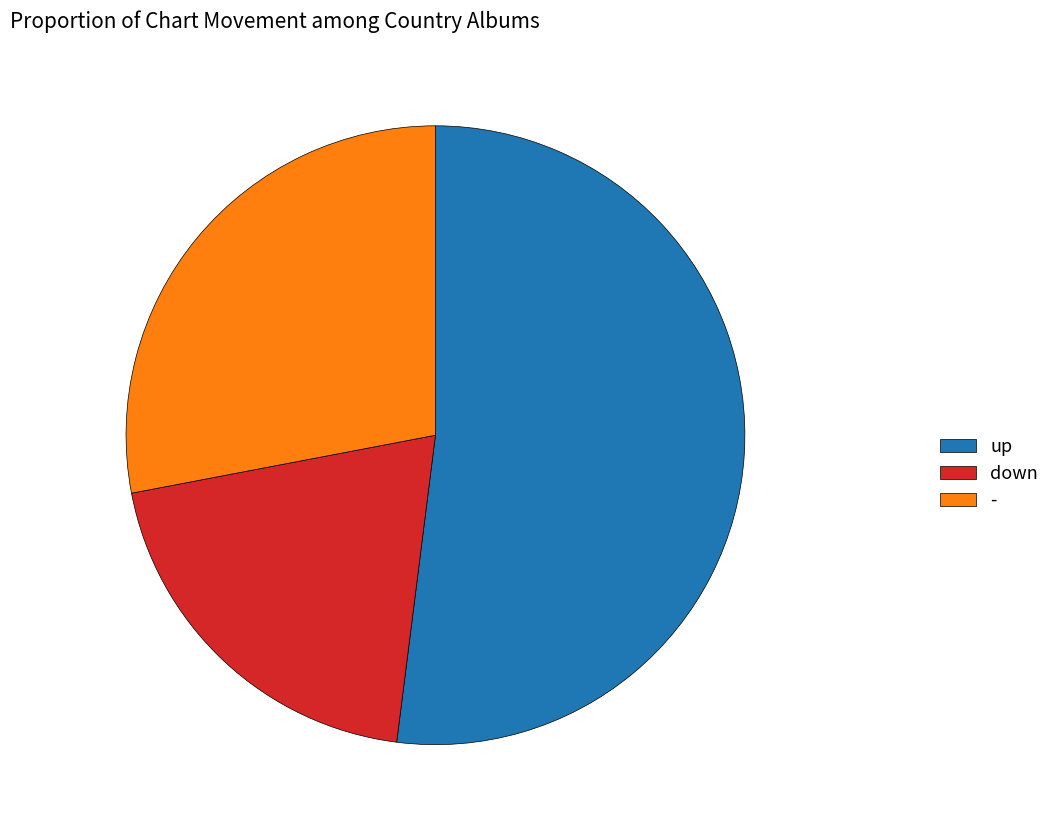

What is the ratio of the value at down to the value at -?

0.7